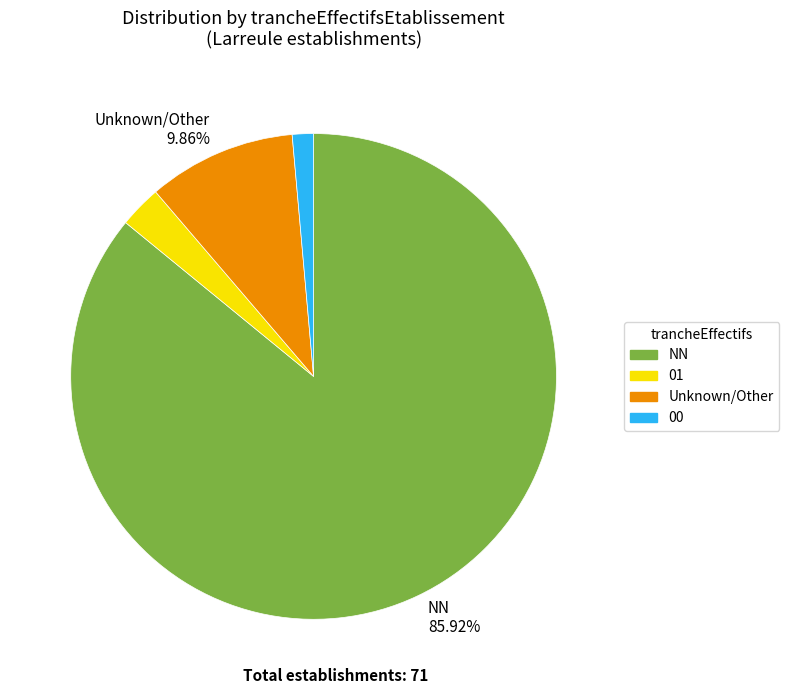

Does any single category account for the majority?

Yes